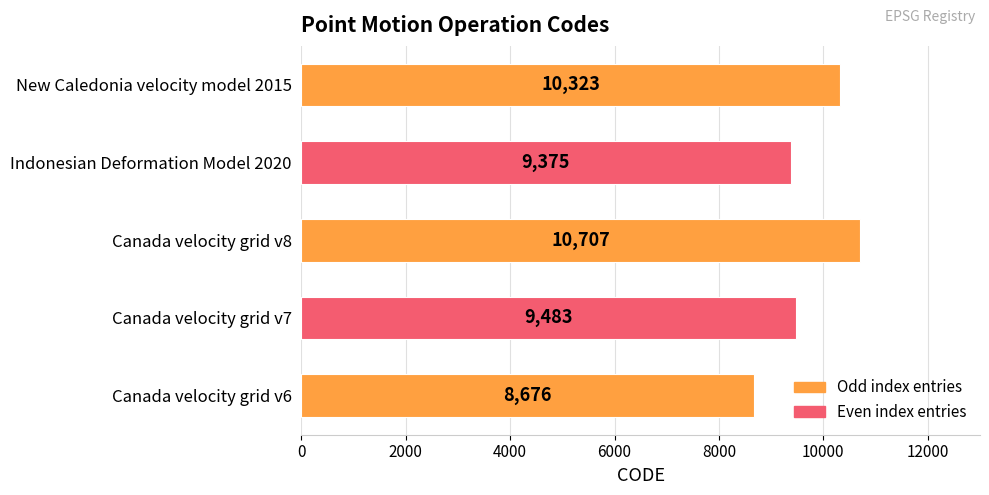

Reading bottom to top, list all the values displayed in this chart.

8676	9483	10707	9375	10323